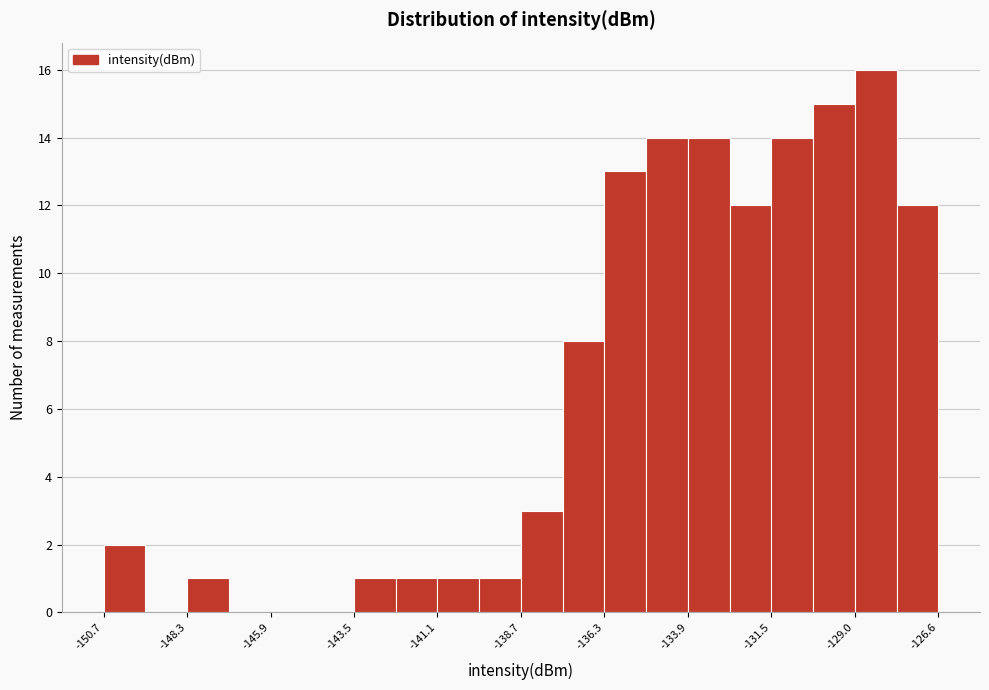

Around what value on the x-axis is the tallest bar? Give the approximate position of its centre, as read against the axis.

-128.5